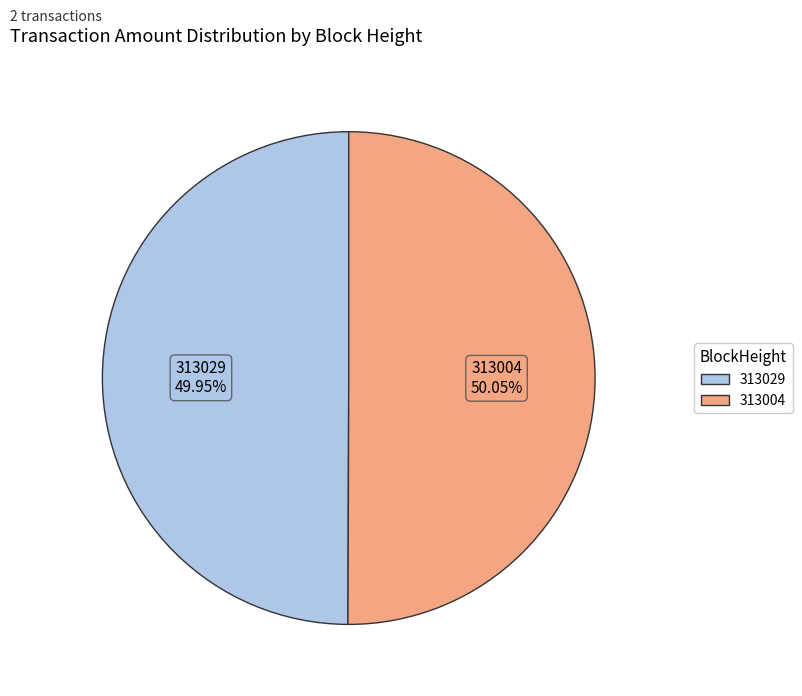

What percentage is the 313004 slice, to the nearest percent?

50%